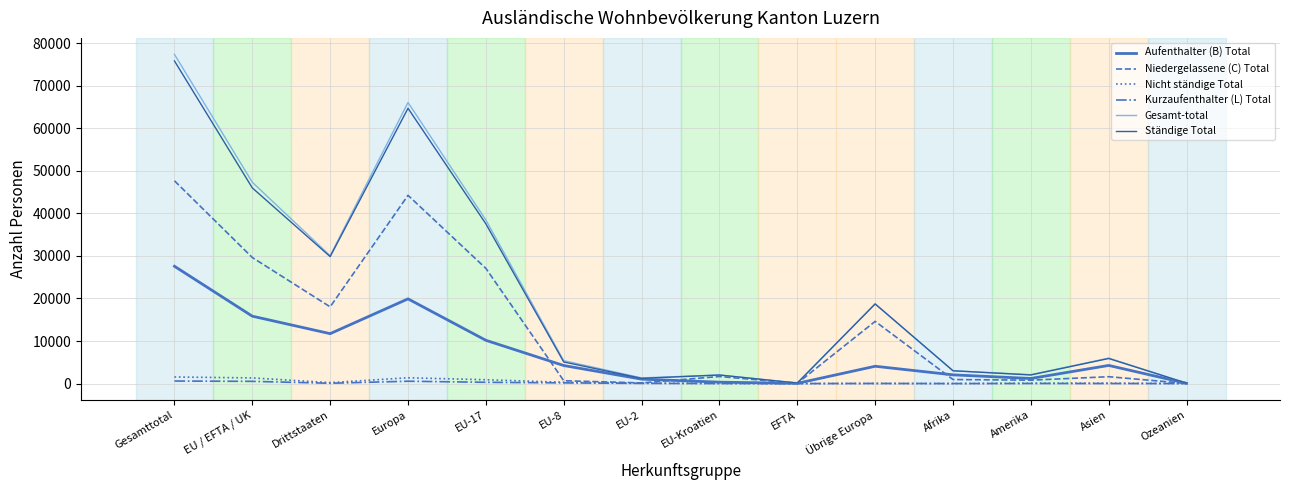

What is the maximum value shown in the chart?

77367